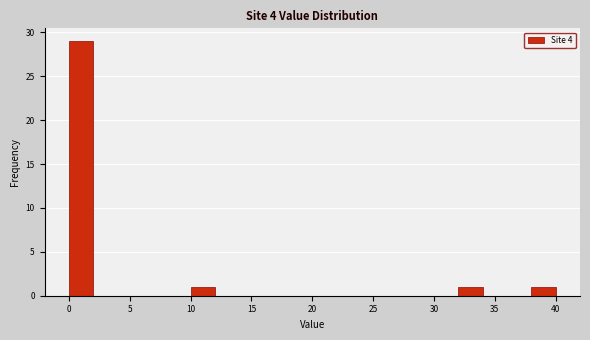

What is the height of the bar covering 0 to 2 on the x-axis? The values are not printed on the chart, so give them approximately, as read against the axis.

29